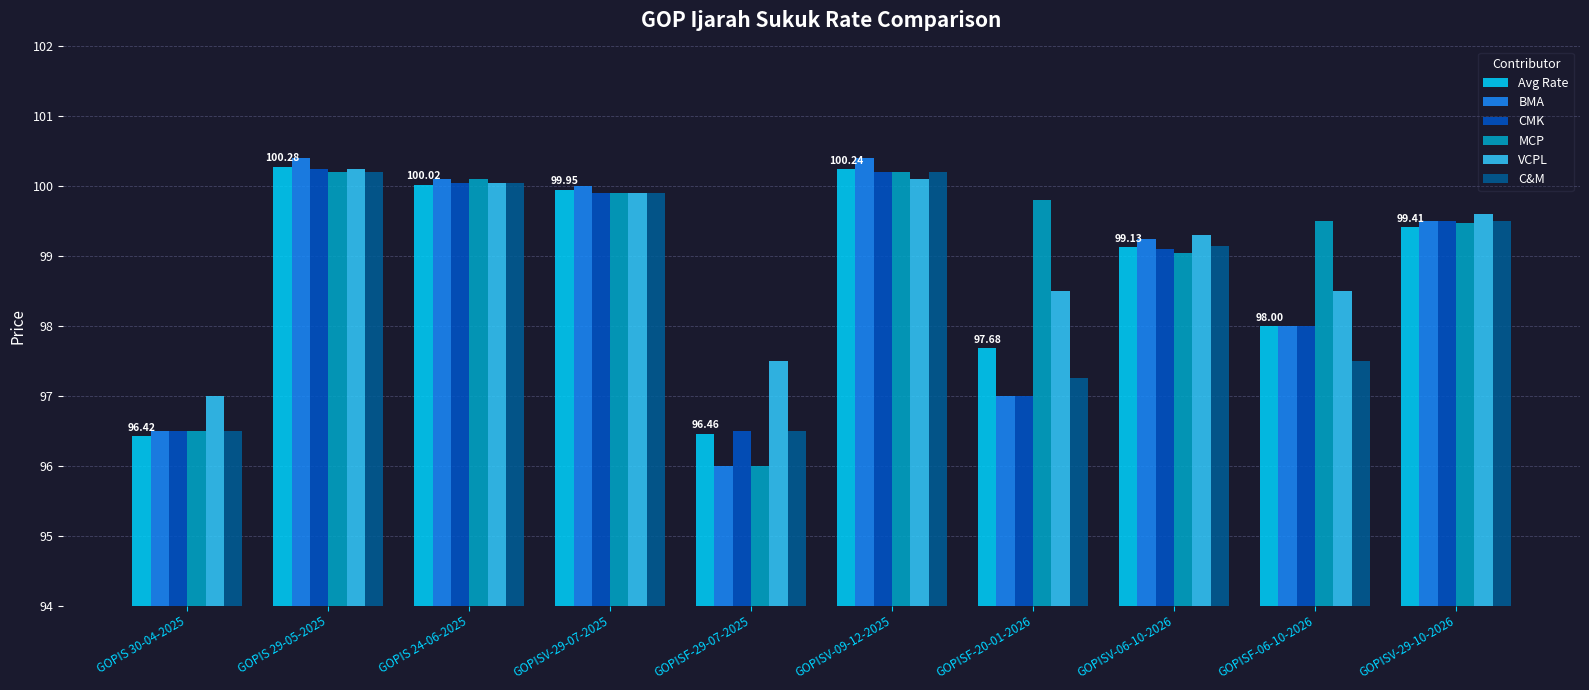

How many bars are there in total?

60